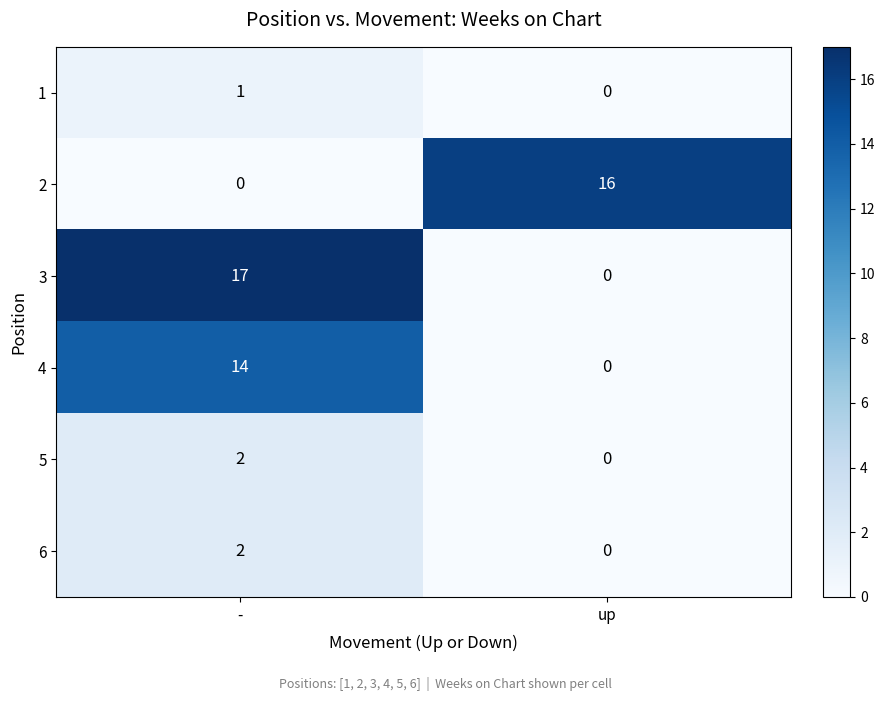

What is the sum of all 2 values?

16